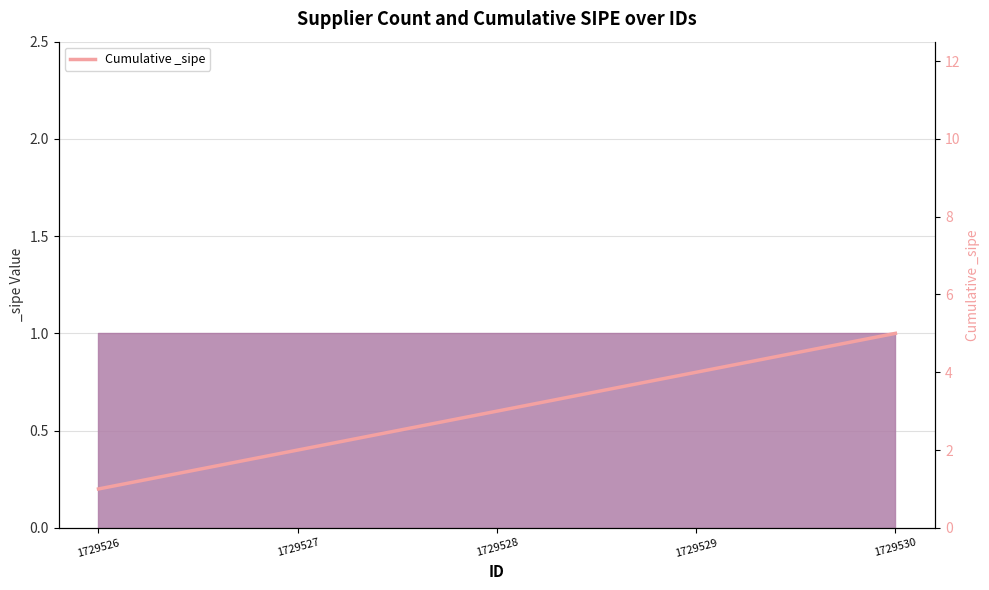

Reading right to left, list all the values displayed in this chart.

5	4	3	2	1